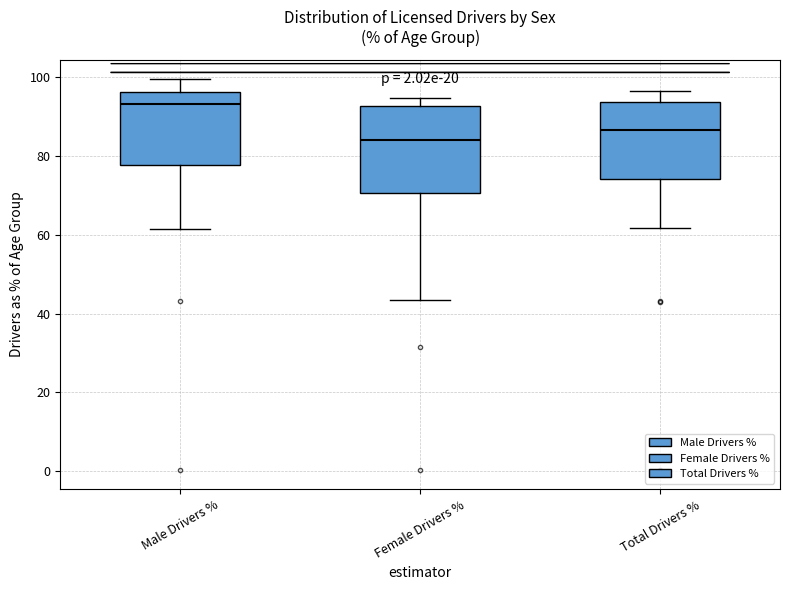

Reading left to right, read every box against the y-axis: the position of its median line, the range the box covers, and the ends of its whiskers. The values are not printed on the chart, so give them approximately, as read against the axis.

Male Drivers %: median 94, box 78 to 96, whiskers 62 to 100
Female Drivers %: median 84, box 70 to 92, whiskers 44 to 94
Total Drivers %: median 86, box 74 to 94, whiskers 62 to 96